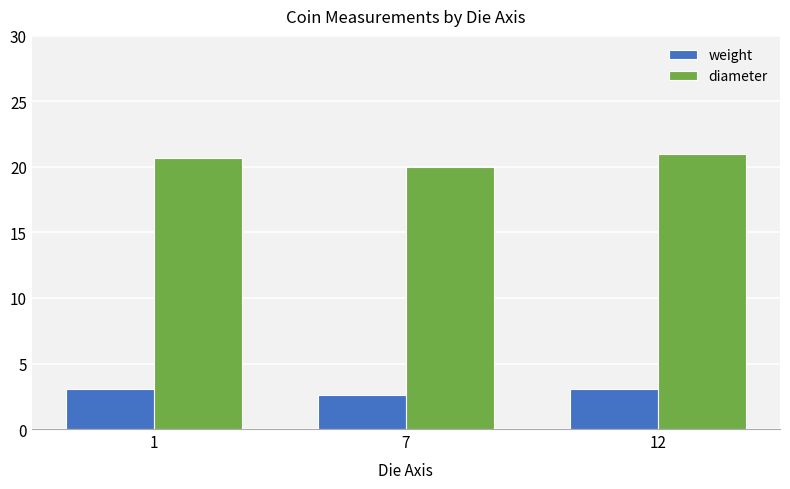

What is the value of the diameter bar at the 3rd from the left?

21.0